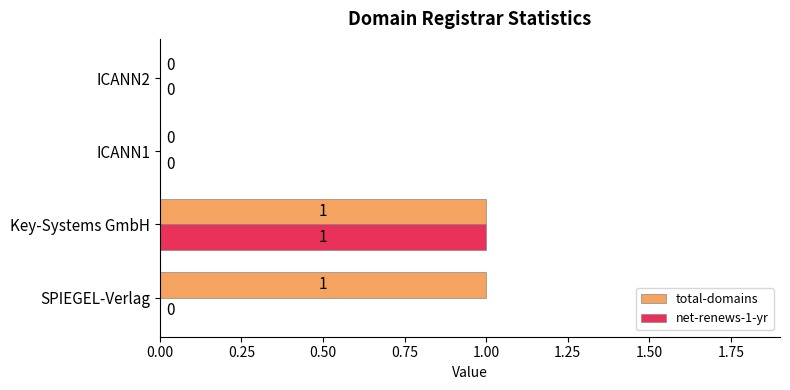

Is it true that total-domains equals 0 at ICANN2?

True